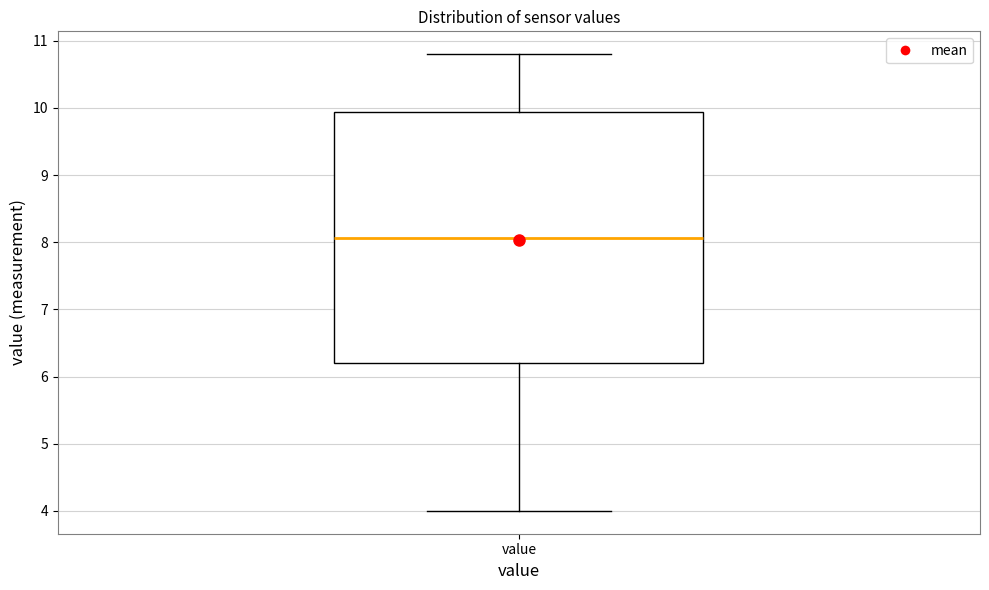

Transcribe this box plot: give where the median line is, the range the box spans, and where the two whiskers end, as read against the y-axis. The values are not printed on the chart, so give them approximately, as read against the axis.

median 8.1, box 6.2 to 9.9, whiskers 4.0 to 10.8